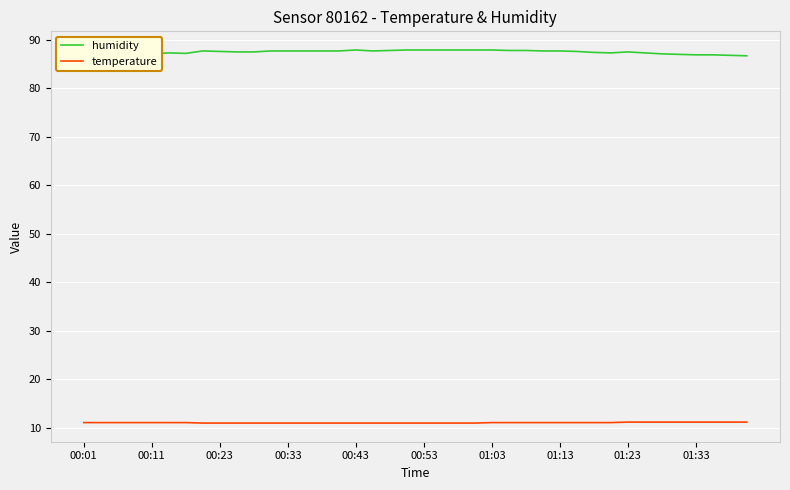

What is the average value of the humidity series?

87.4